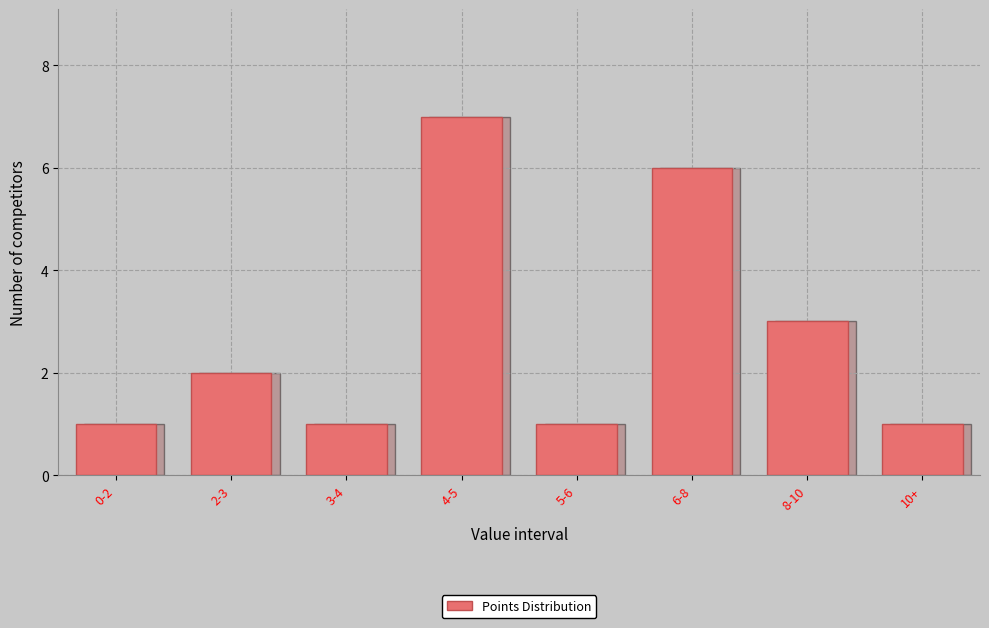

Reading left to right, what are all the values shown in this chart?

1	2	1	7	1	6	3	1